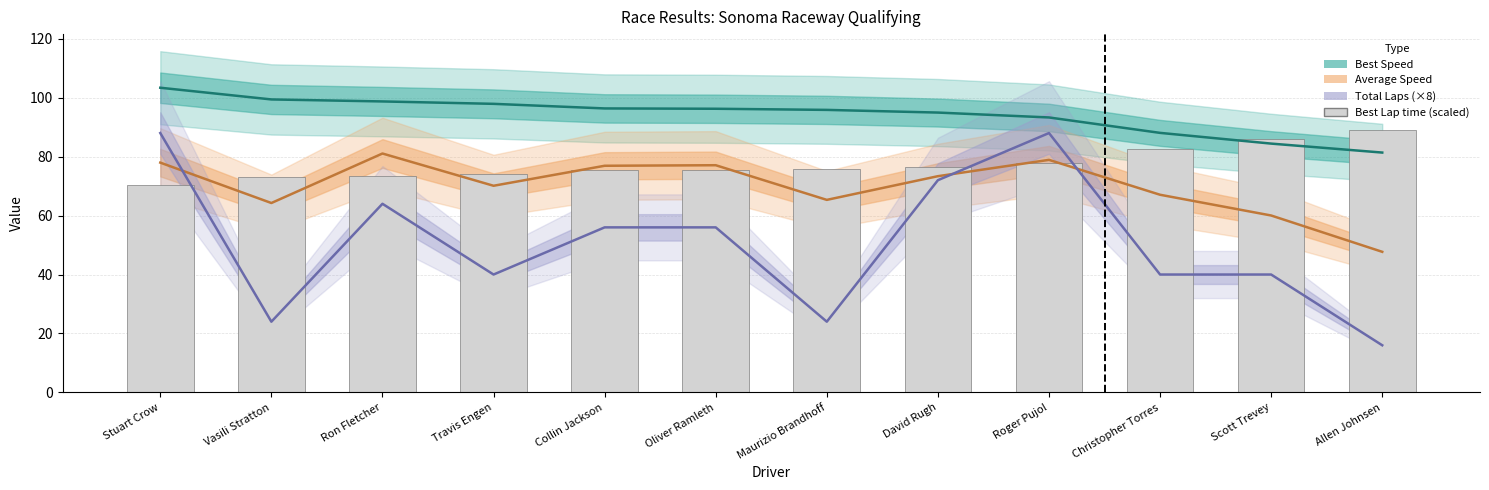

What is the spread (max minus min) of values at Stuart Crow?

33.2